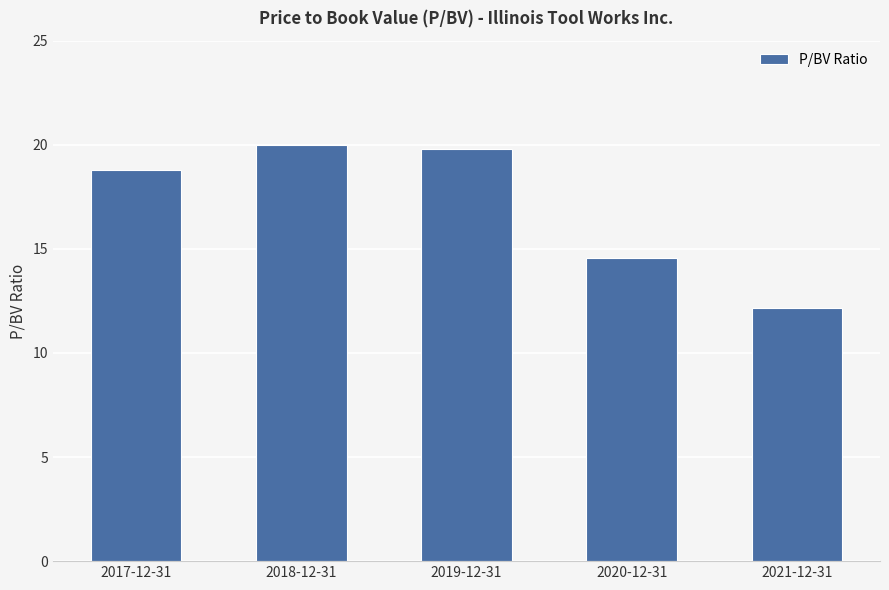

List the labels in order of value, largest first.

2018-12-31, 2019-12-31, 2017-12-31, 2020-12-31, 2021-12-31